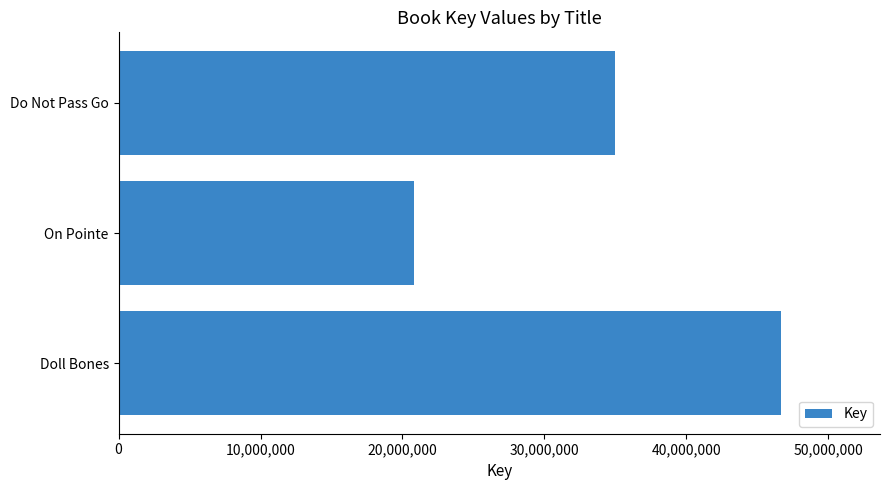

What is the ratio of the value at On Pointe to the value at Do Not Pass Go?

0.6